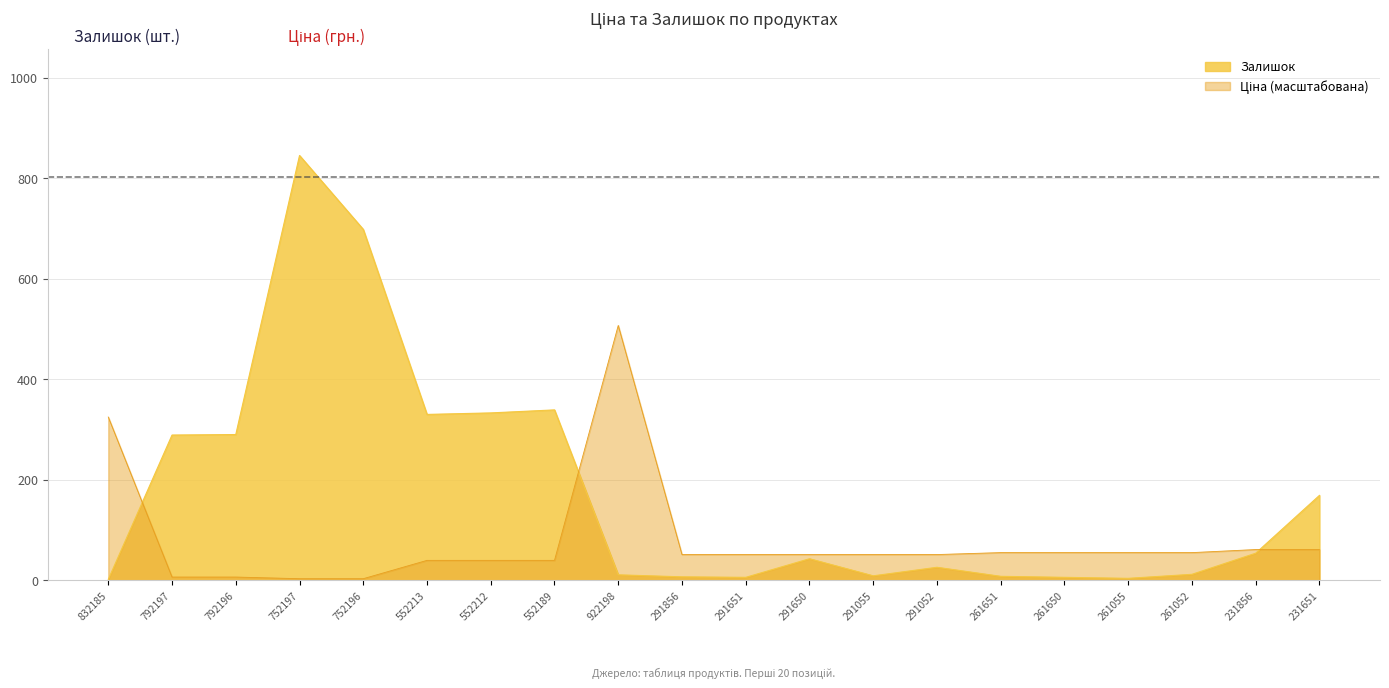

How many interior local valleys does the Залишок series have?

4